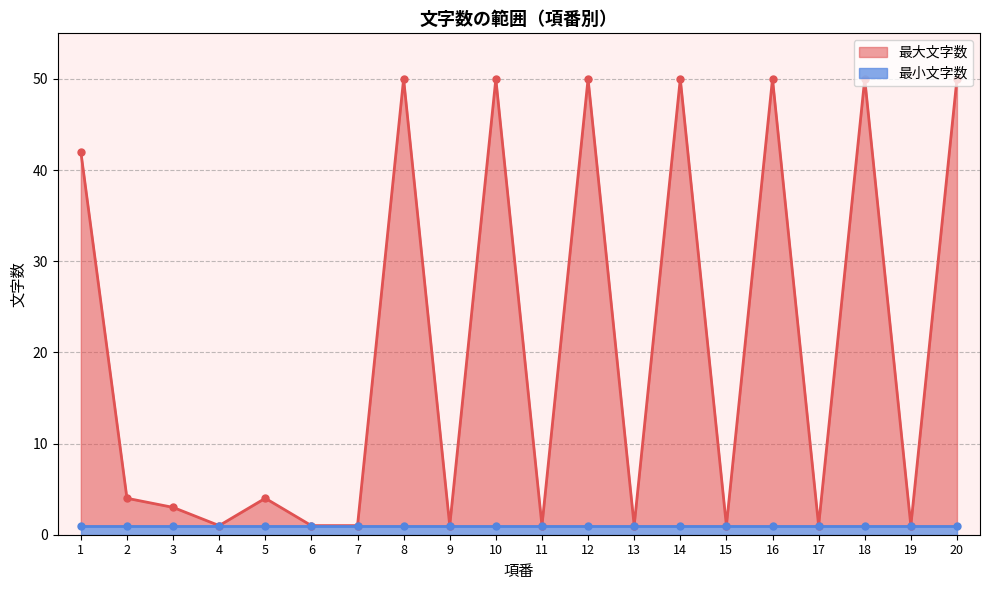

What is the average value?

21